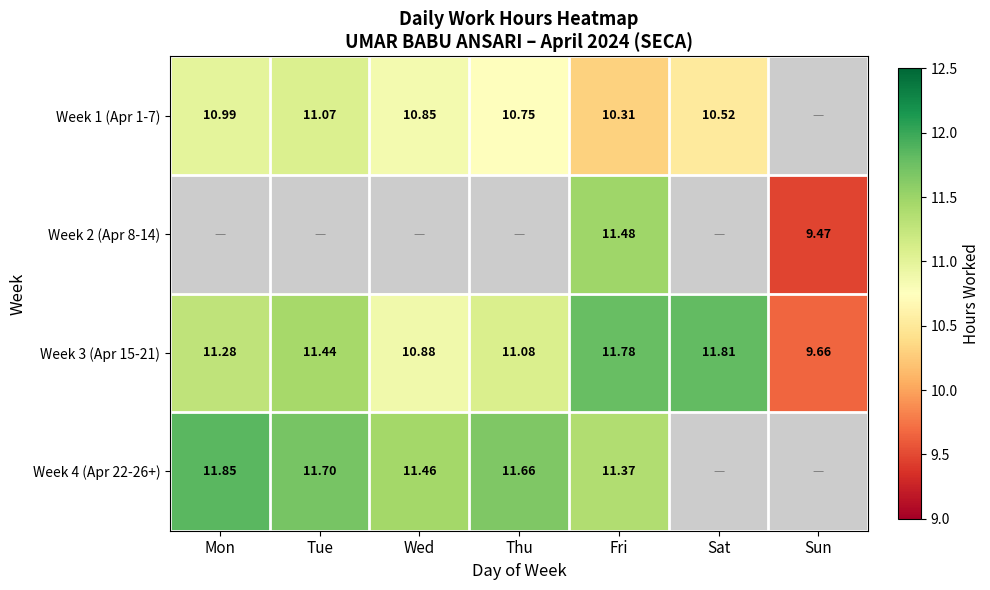

Which category has the lowest value in the Week 3 (Apr 15-21) series?

Sun